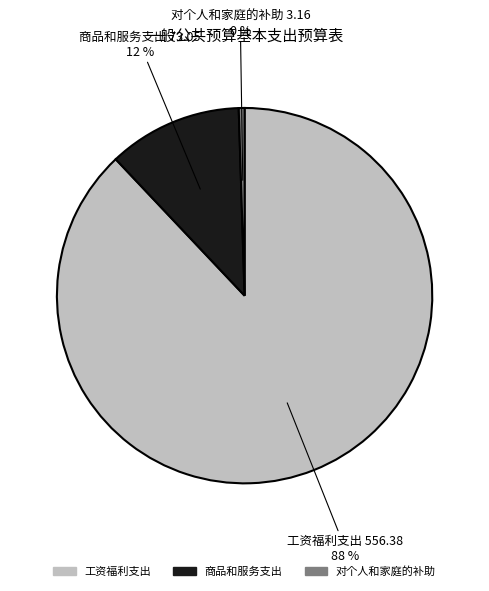

Between 对个人和家庭的补助 and 工资福利支出, which is larger?

工资福利支出